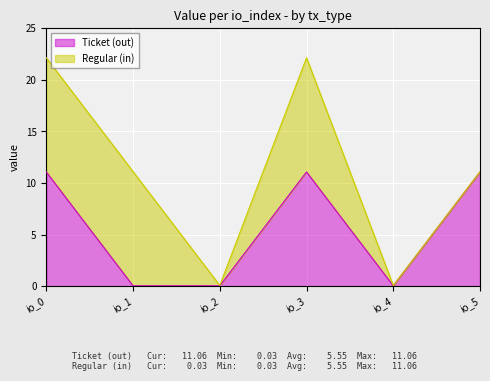

Where is the data nearest to the value 5?

io_1